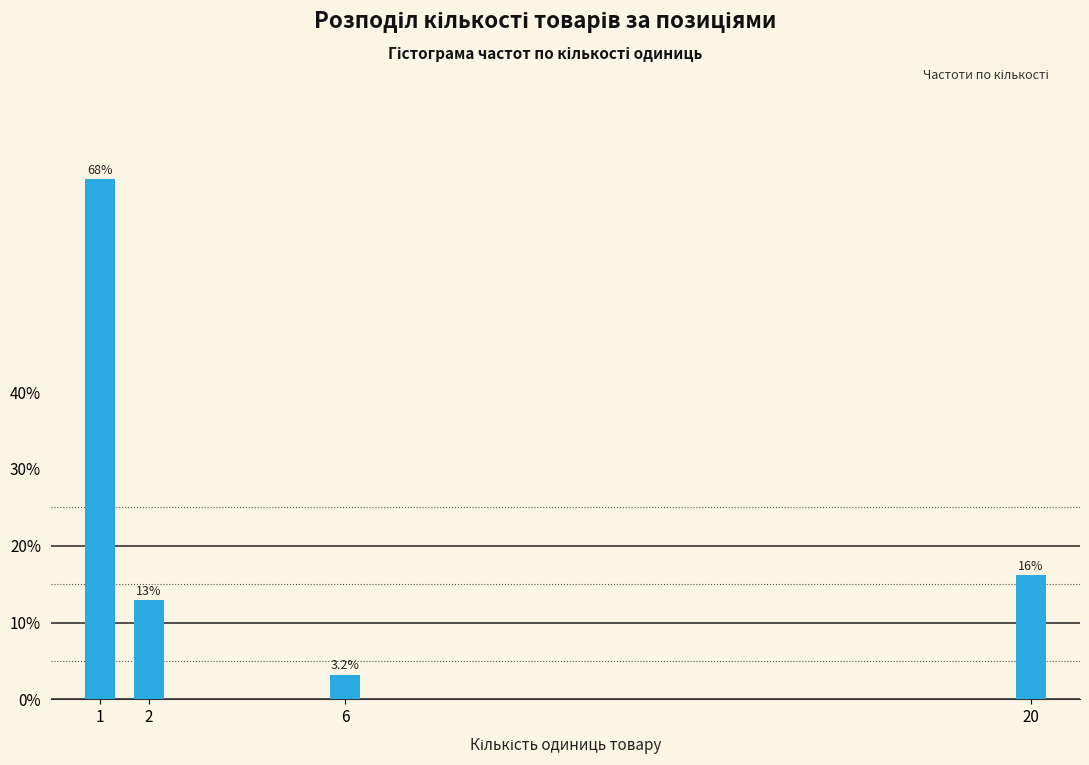

Are the bars horizontal?

No